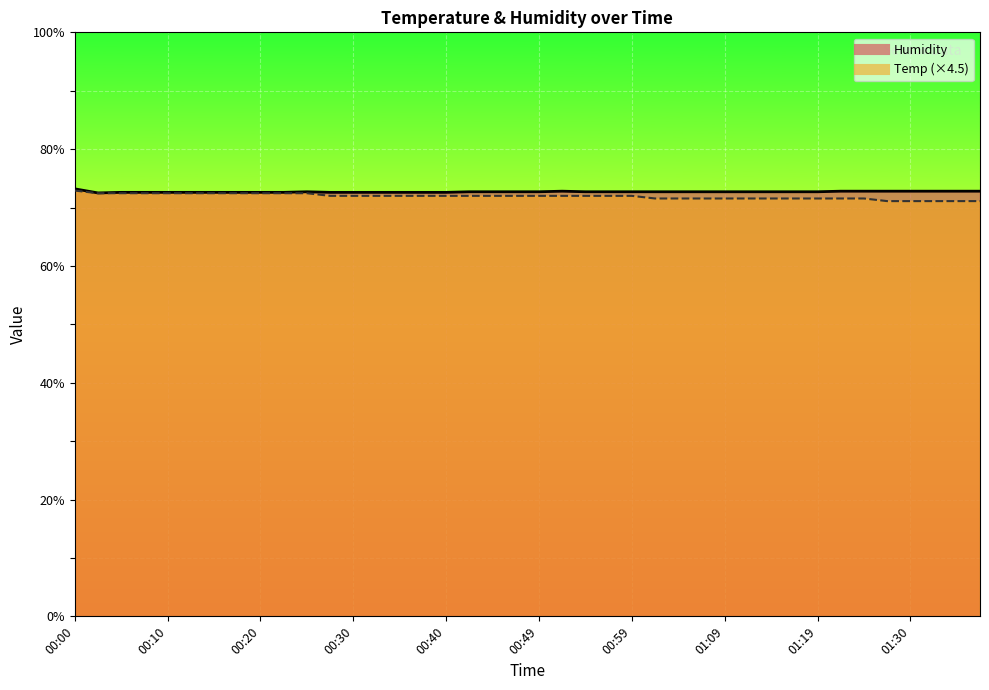

What is the sum of all Humidity values?

2907.7